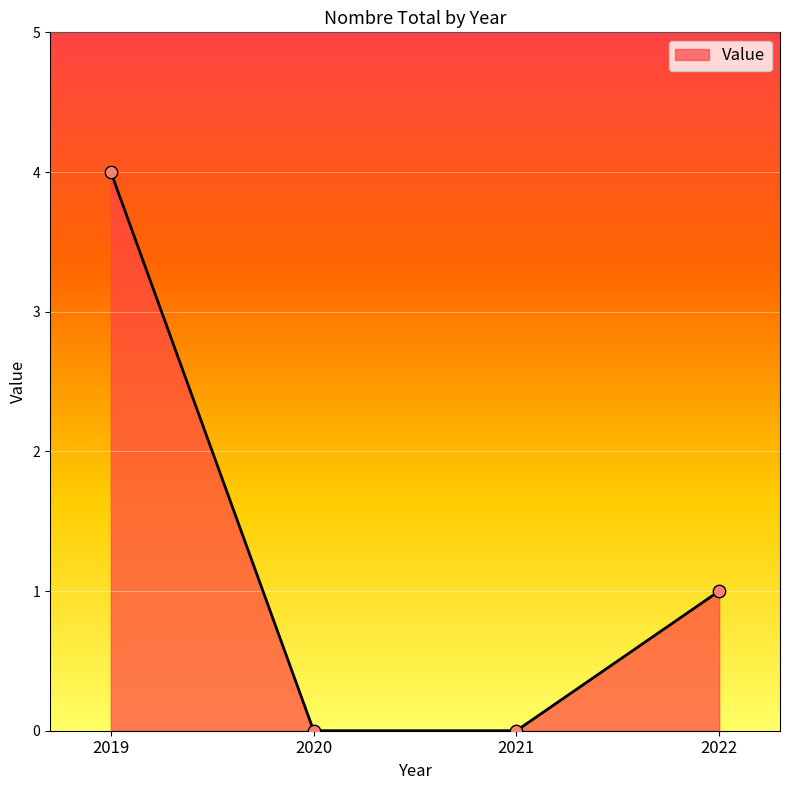

What is the change in value from 2019 to 2020?

-4